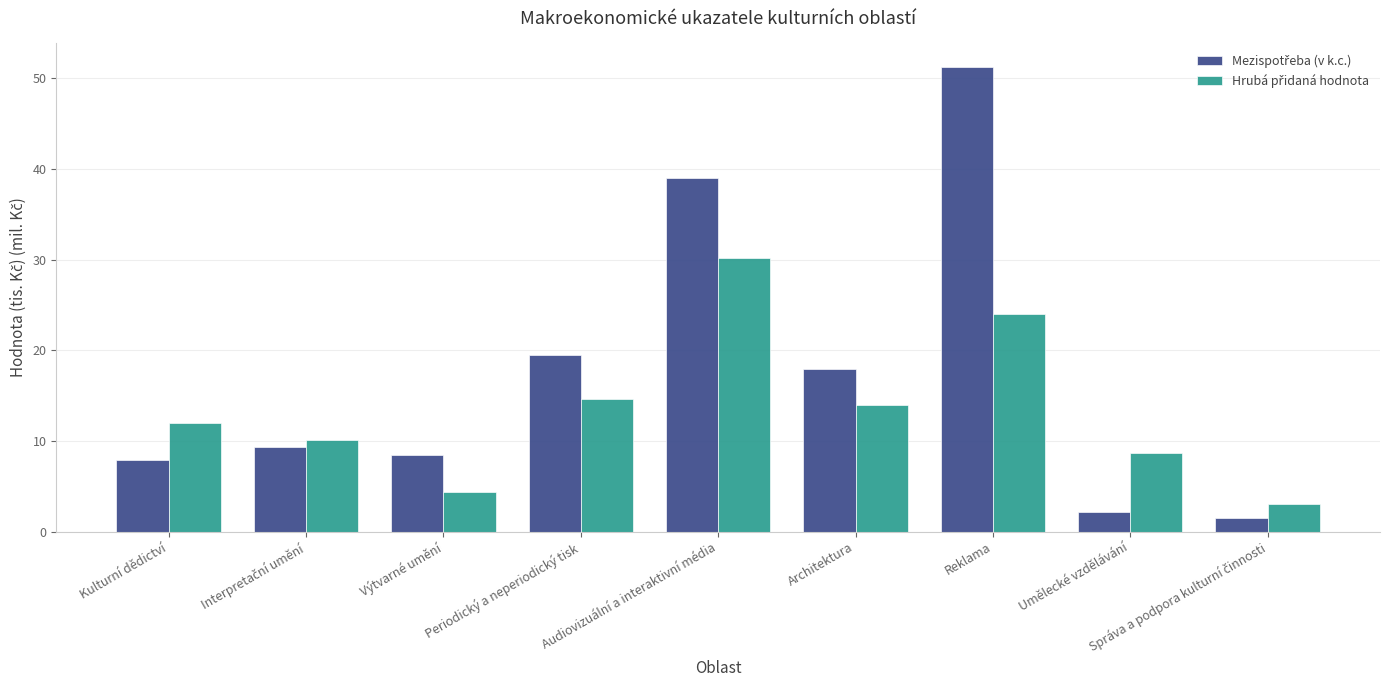

What is the spread (max minus min) of values at Kulturní dědictví?

4.2